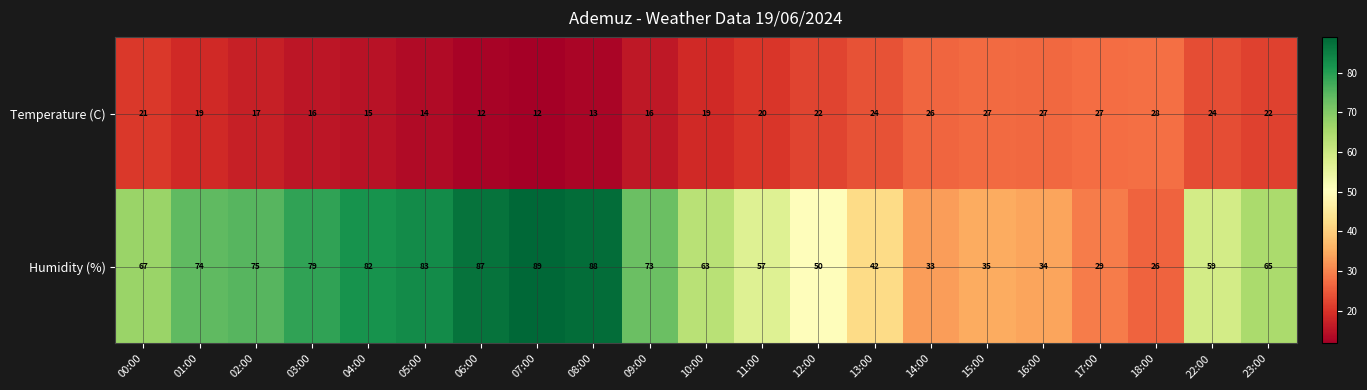

Is it true that Humidity (%) equals 21 at 15:00?

False